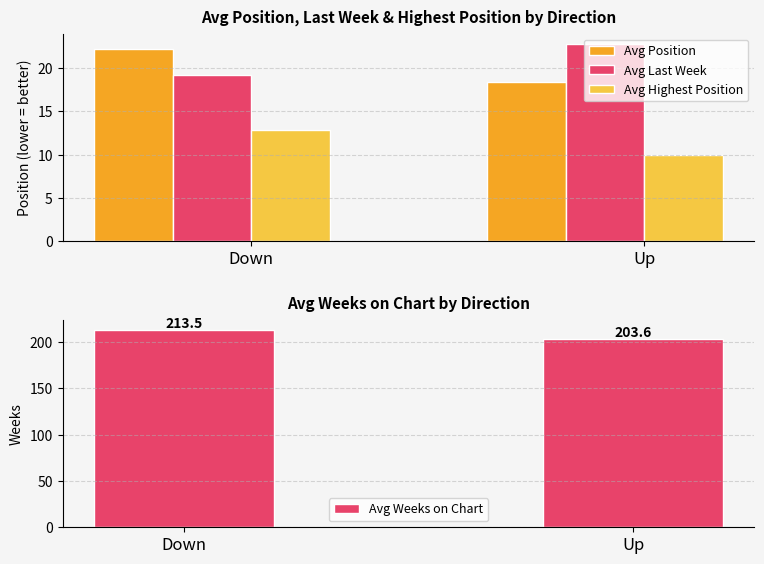

Which label corresponds to the smallest value in the chart?

Up